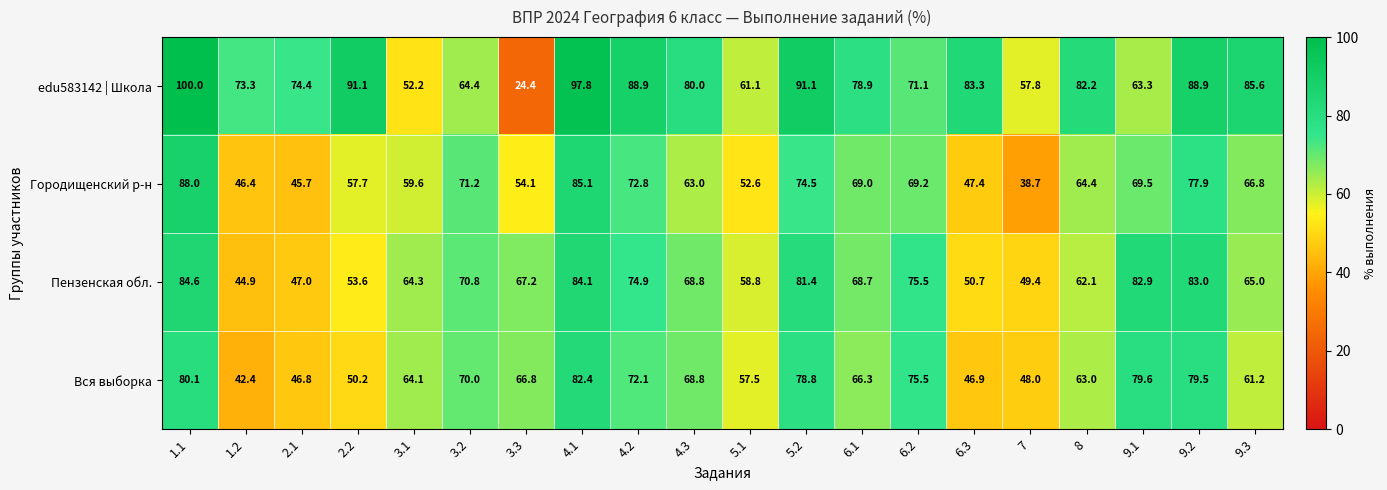

Which series has the widest spread of values?

edu583142 | Школа